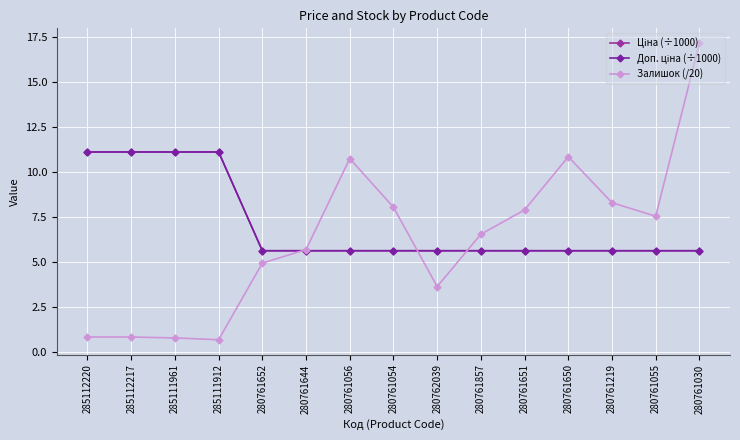

Is this an area chart (filled region under the line)?

No